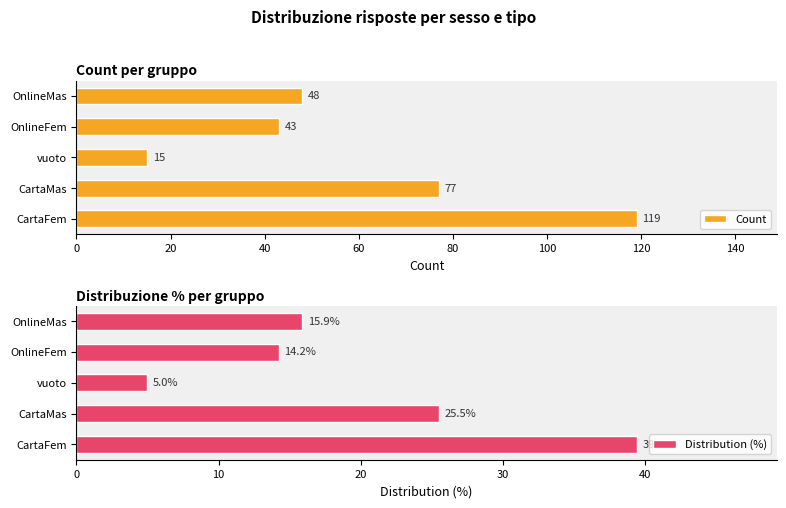

Is it true that Distribution (%) equals 7.4 at CartaMas?

False